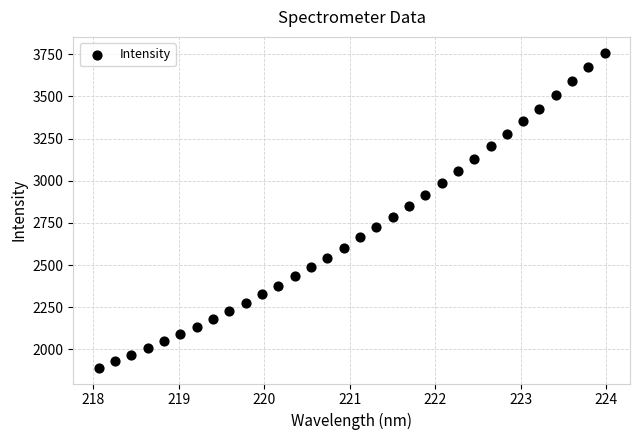

What is the range of X values (max minus min)?

5.9